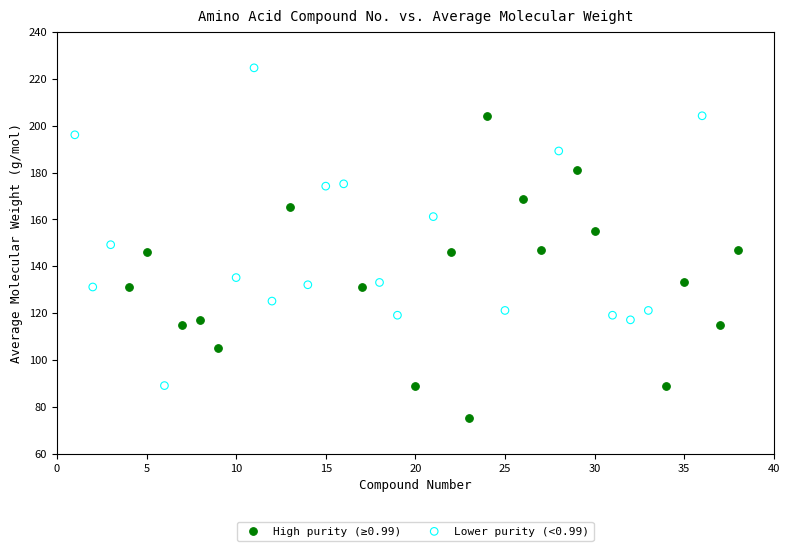

Which series reaches the maximum Y coordinate?

Lower purity (<0.99)